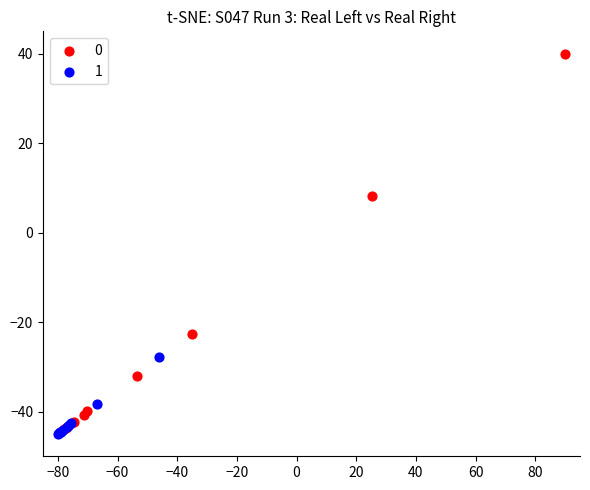

What are all the series names shown in the legend?

0, 1